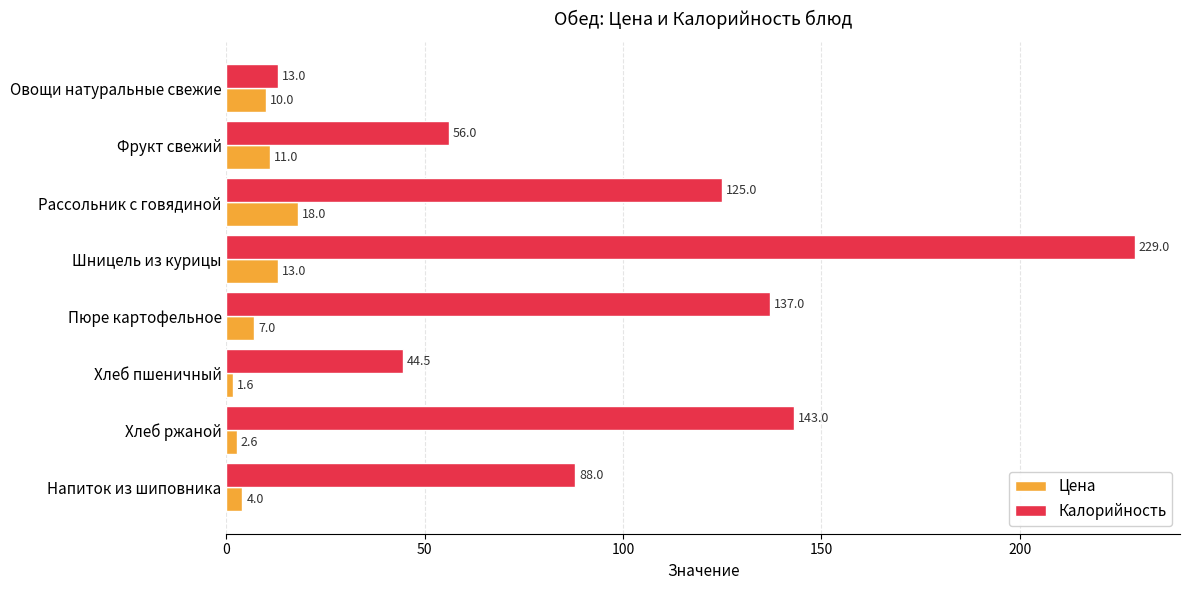

Count the number of data series in this chart.

2